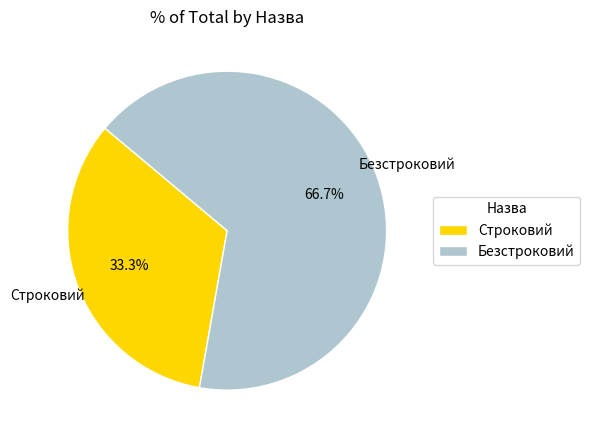

How many slices are in this pie chart?

2